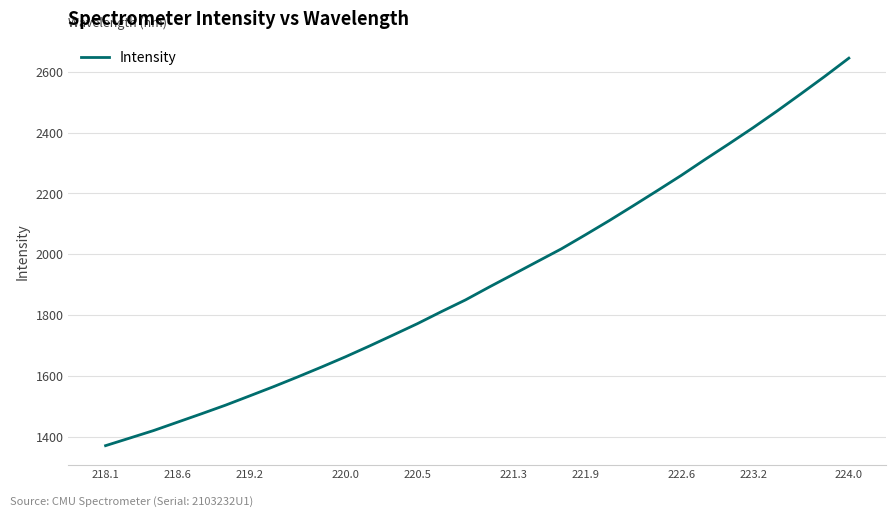

What is the maximum value shown in the chart?

2644.0